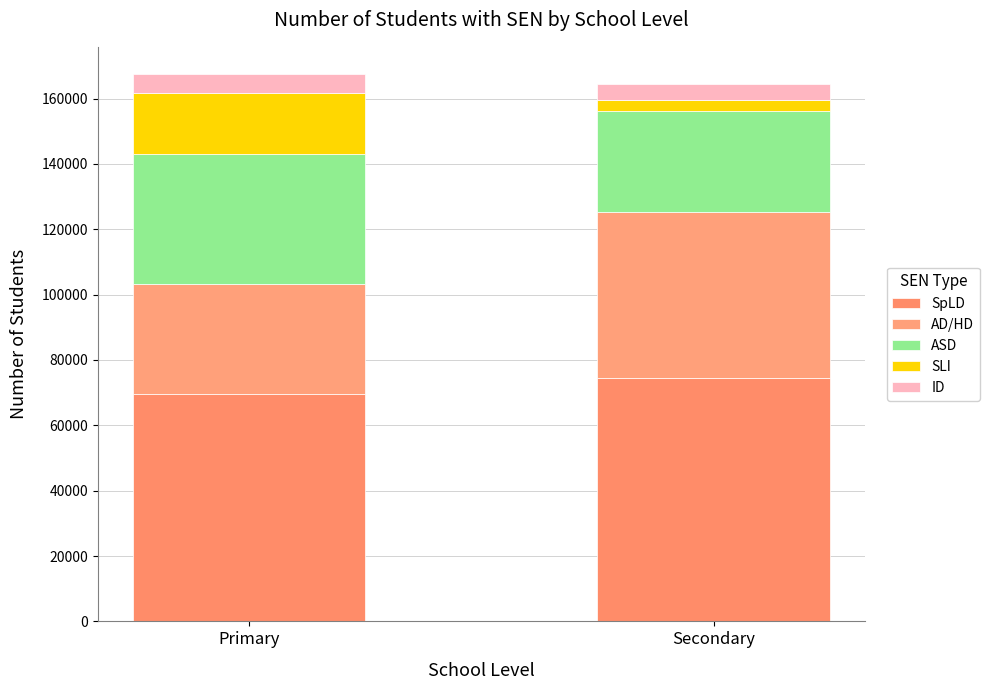

What is the label of the 2nd bar from the left?

Secondary